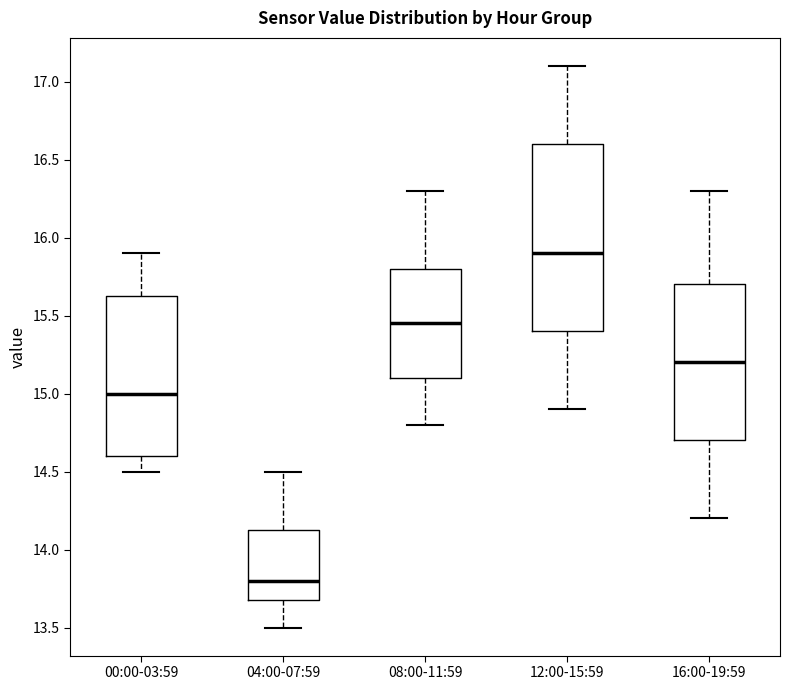

Reading left to right, read every box against the y-axis: the position of its median line, the range the box covers, and the ends of its whiskers. The values are not printed on the chart, so give them approximately, as read against the axis.

00:00-03:59: median 15.00, box 14.60 to 15.65, whiskers 14.50 to 15.90
04:00-07:59: median 13.80, box 13.70 to 14.15, whiskers 13.50 to 14.50
08:00-11:59: median 15.45, box 15.10 to 15.80, whiskers 14.80 to 16.30
12:00-15:59: median 15.90, box 15.40 to 16.60, whiskers 14.90 to 17.10
16:00-19:59: median 15.20, box 14.70 to 15.70, whiskers 14.20 to 16.30